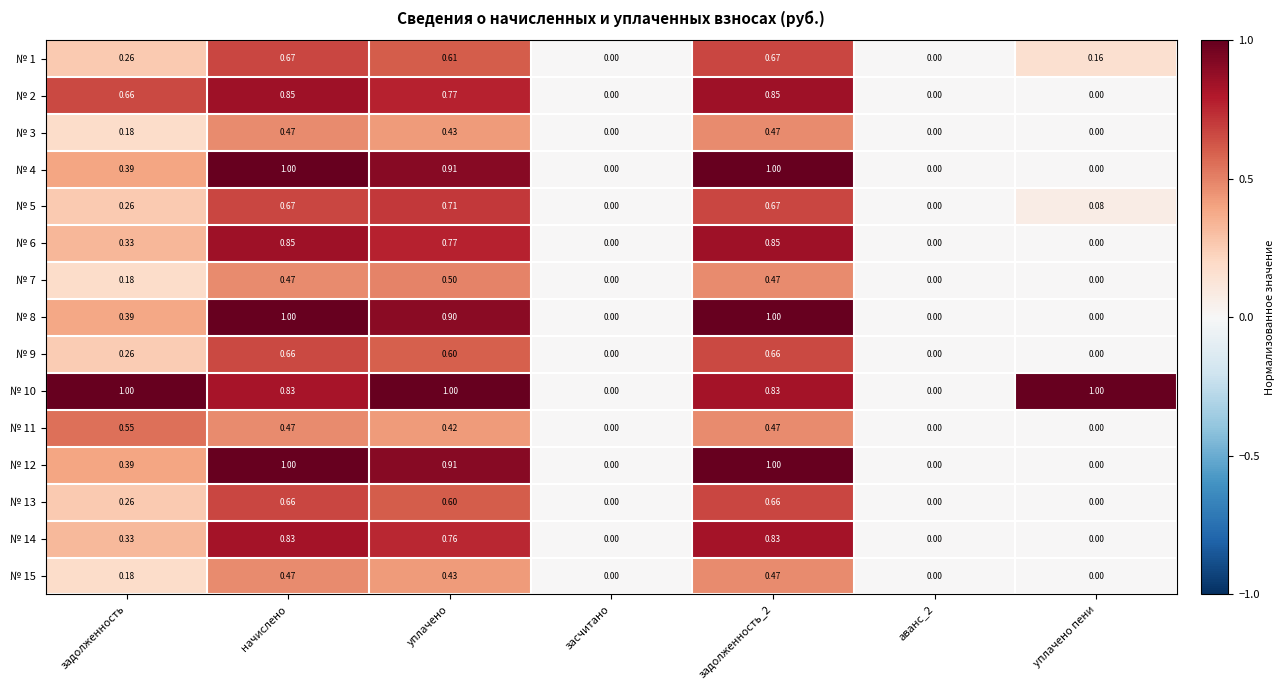

Is the value of № 9 at начислено greater than the value of № 8 at уплачено пени?

Yes